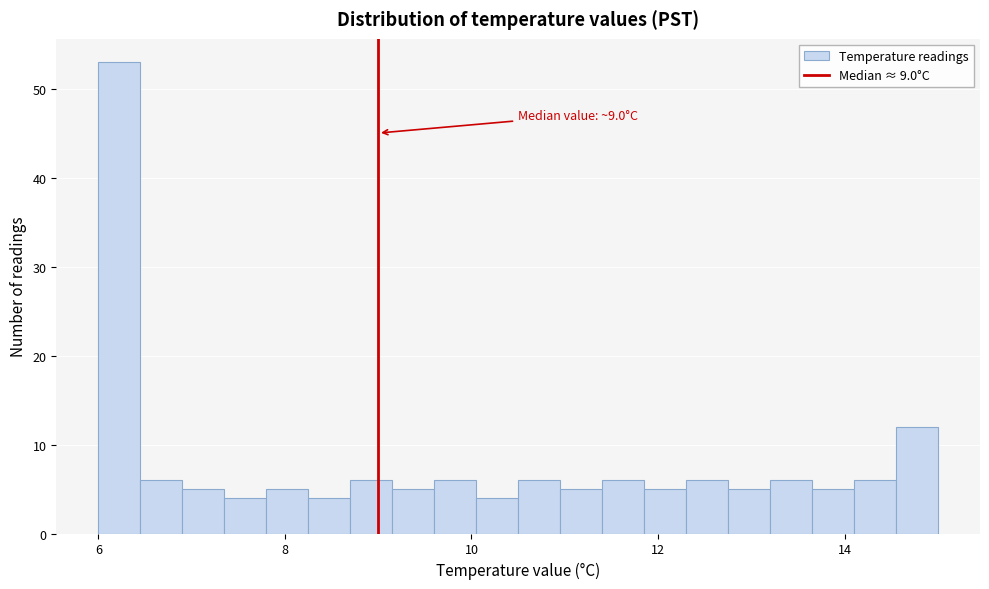

Around what value on the x-axis is the tallest bar? Give the approximate position of its centre, as read against the axis.

6.2